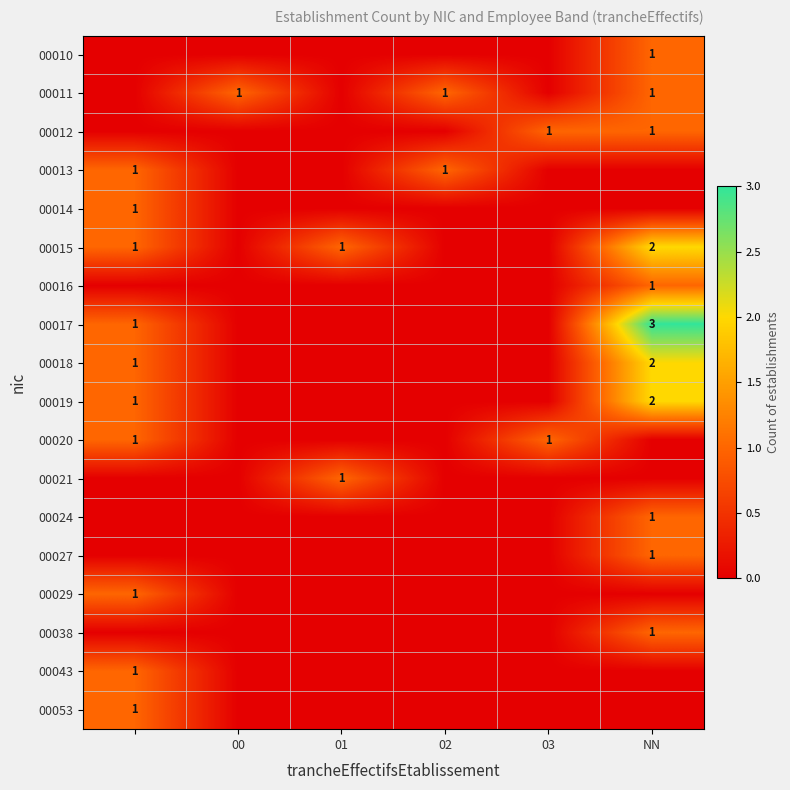

True or false: 00015 has a value of 2 at NN.

True